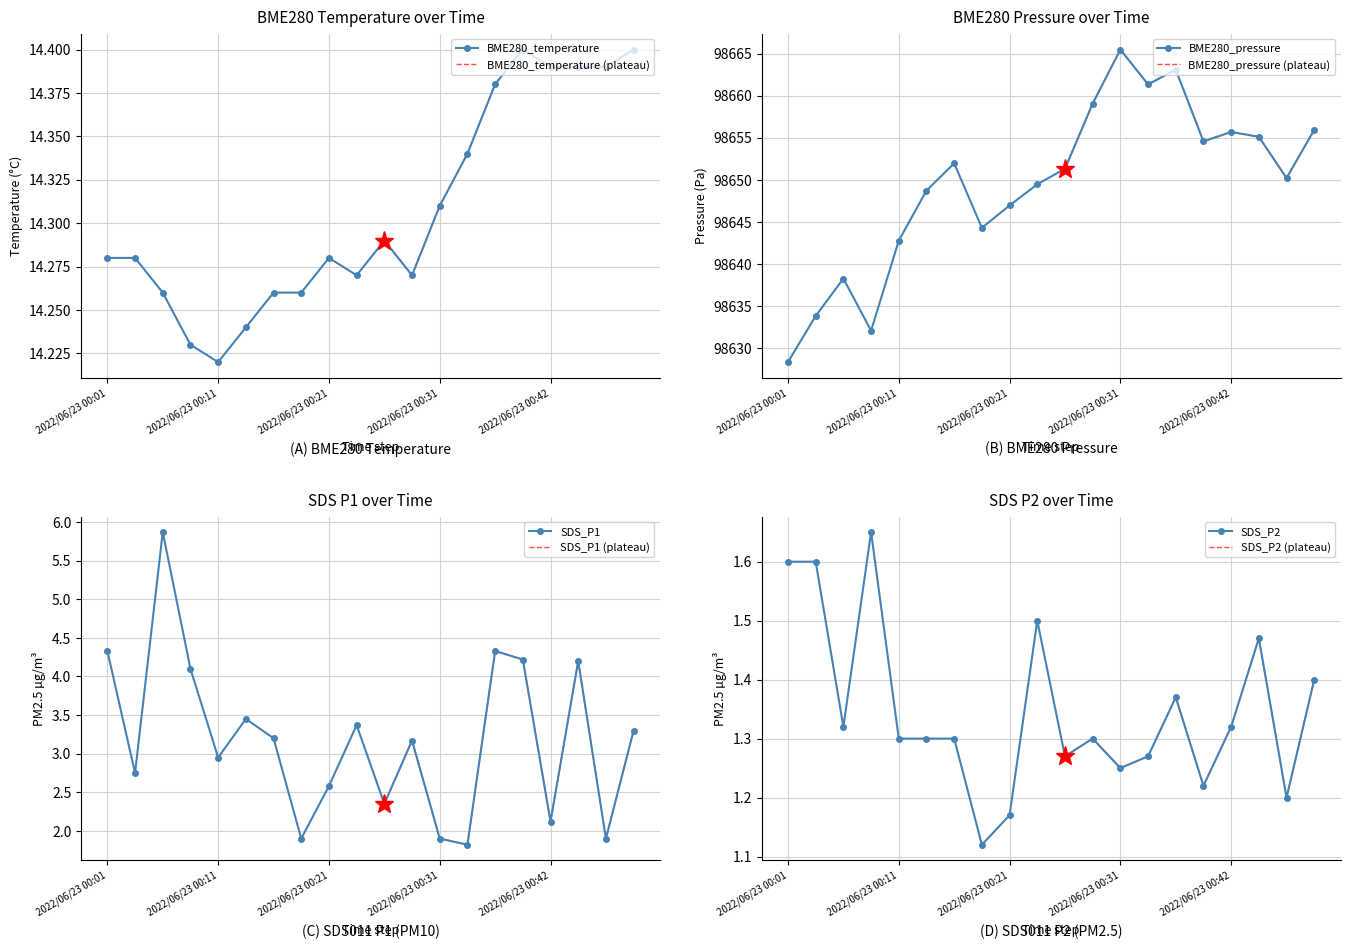

True or false: BME280_temperature and BME280_pressure intersect in this chart.

False